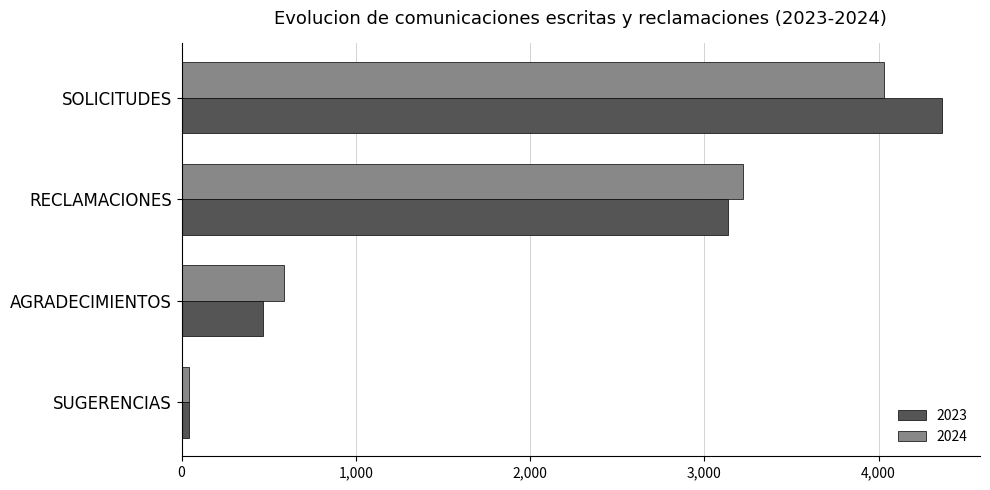

Which category has the lowest value across all series?

SUGERENCIAS